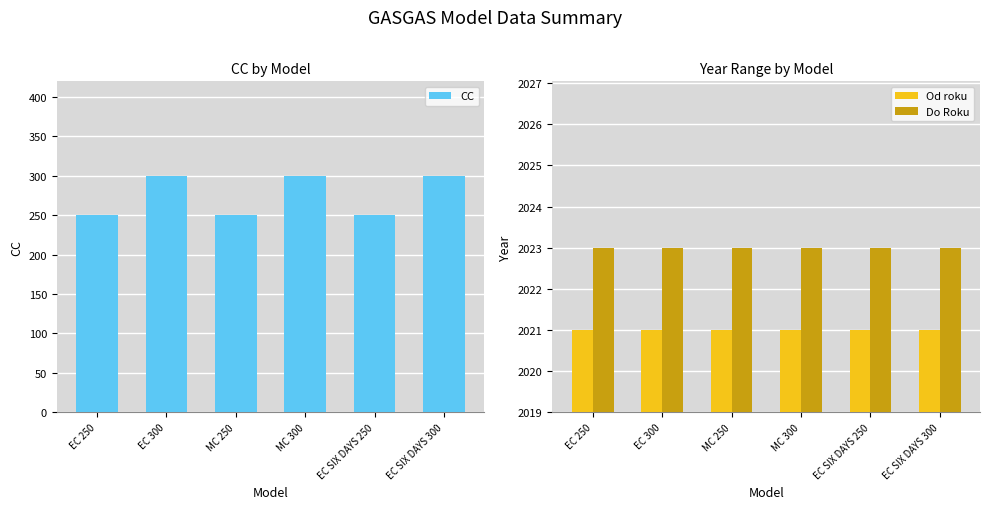

Reading left to right, list all the values displayed in this chart.

CC: EC 250=250	EC 300=300	MC 250=250	MC 300=300	EC SIX DAYS 250=250	EC SIX DAYS 300=300
Od roku: EC 250=2021	EC 300=2021	MC 250=2021	MC 300=2021	EC SIX DAYS 250=2021	EC SIX DAYS 300=2021
Do Roku: EC 250=2023	EC 300=2023	MC 250=2023	MC 300=2023	EC SIX DAYS 250=2023	EC SIX DAYS 300=2023